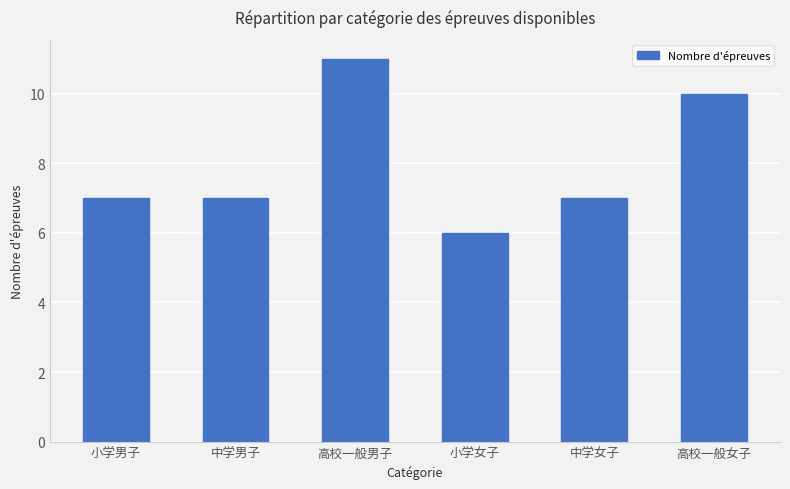

Between 中学女子 and 高校一般男子, which is larger?

高校一般男子